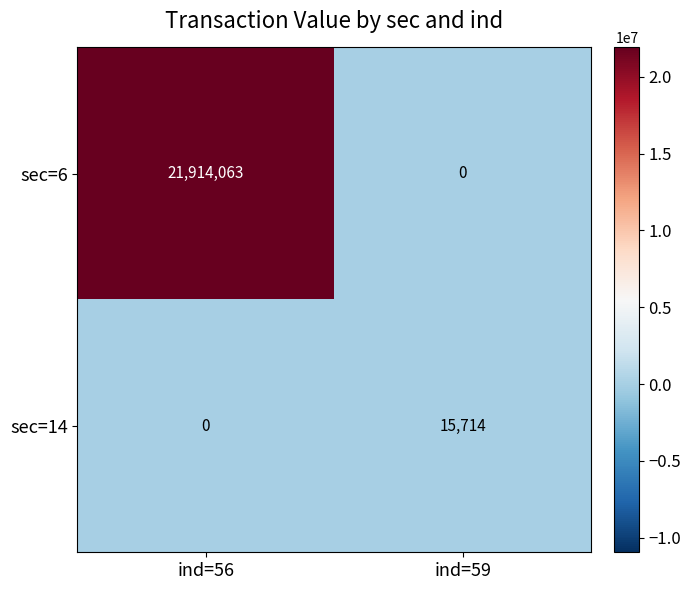

Count the number of categories in the chart.

2